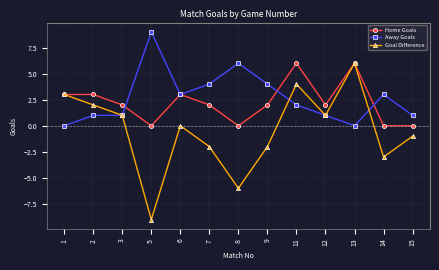

What is the spread (max minus min) of values at 1?

3